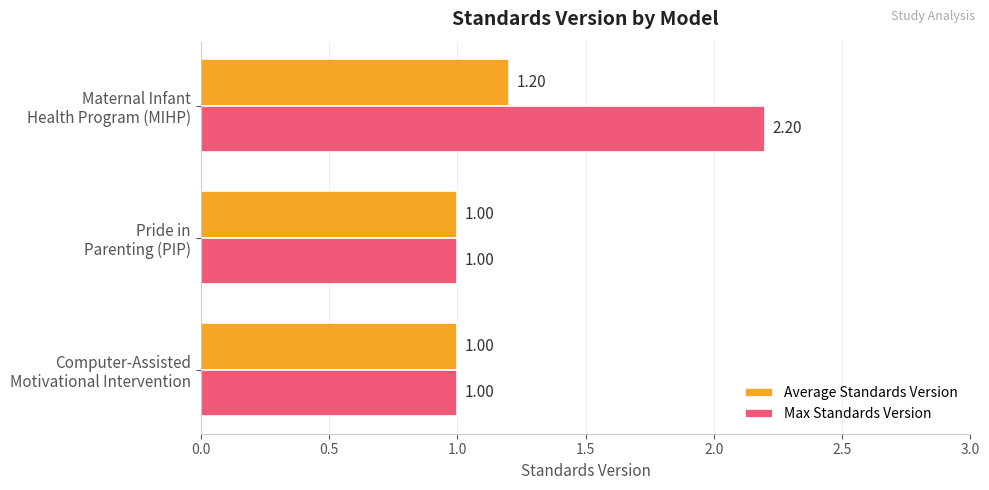

Which series has the largest range (max minus min)?

Max Standards Version